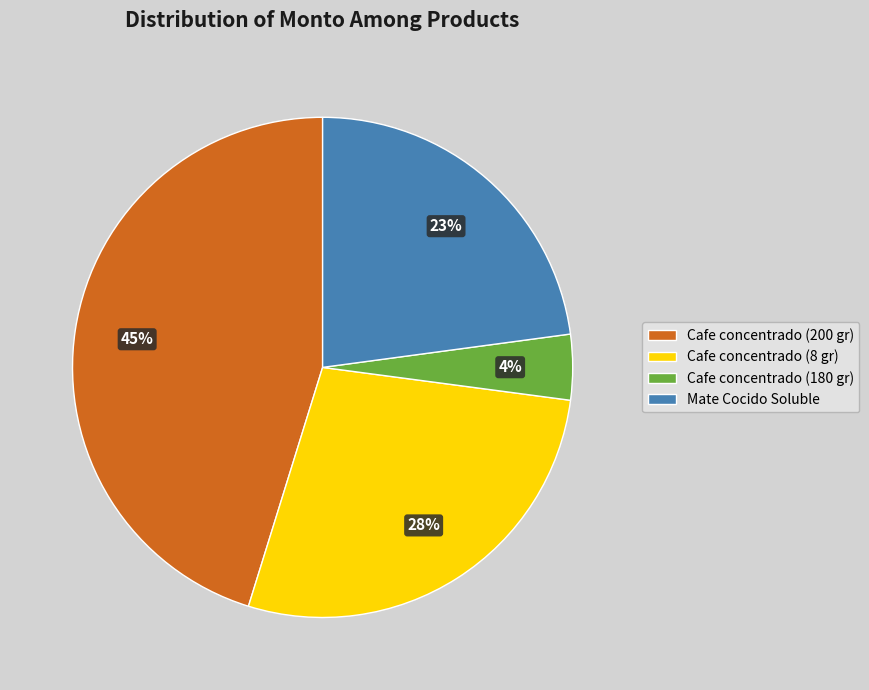

To the nearest percent, what is the combined percentage of Cafe concentrado (200 gr) and Cafe concentrado (180 gr)?

49%